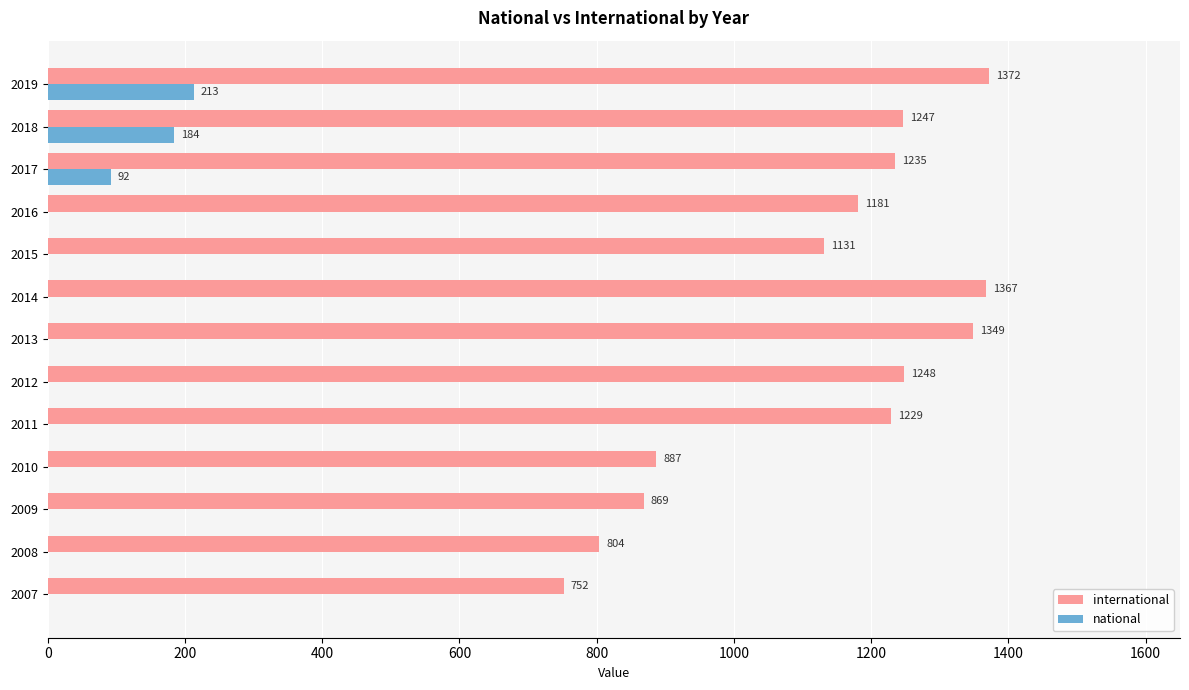

Which series has the largest total across all categories?

international